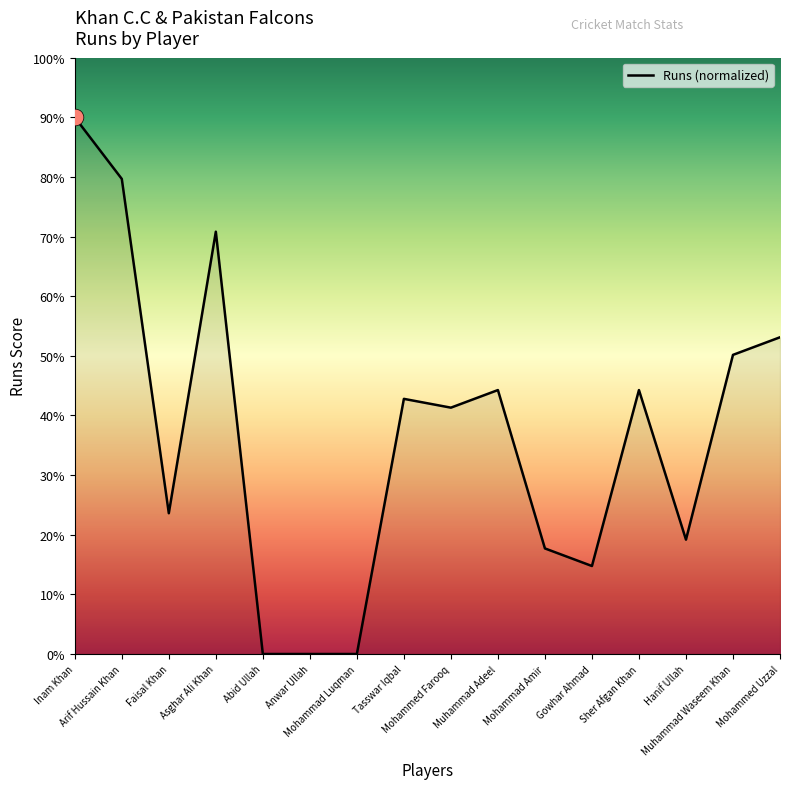

Which has a higher value, Muhammad Waseem Khan or Mohammed Farooq?

Muhammad Waseem Khan